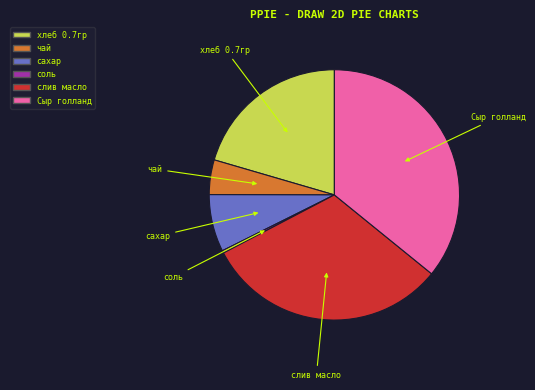

The Сыр голланд slice represents 36% of the pie. True or false?

True